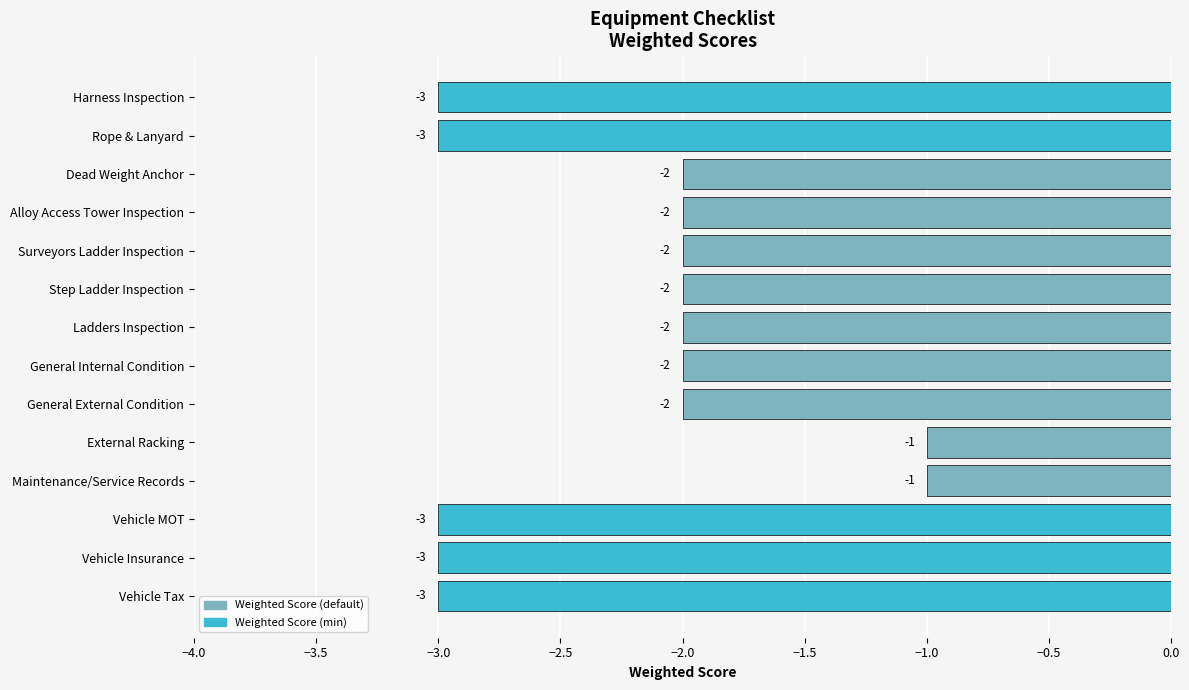

Where is the data nearest to the value -2?

General External Condition